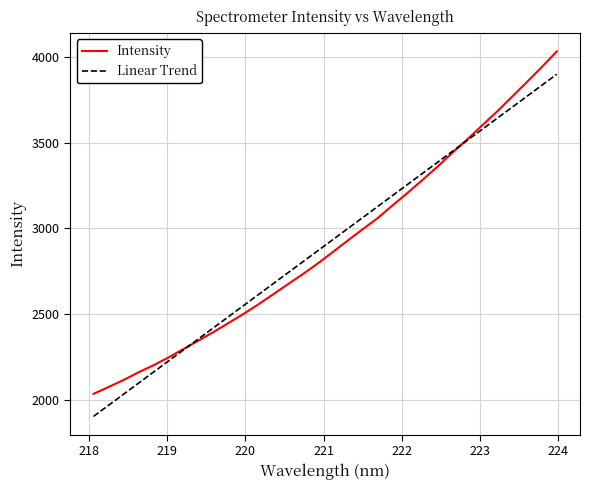

Rank the series by their maximum value, from highest to lowest.

Intensity, Linear Trend